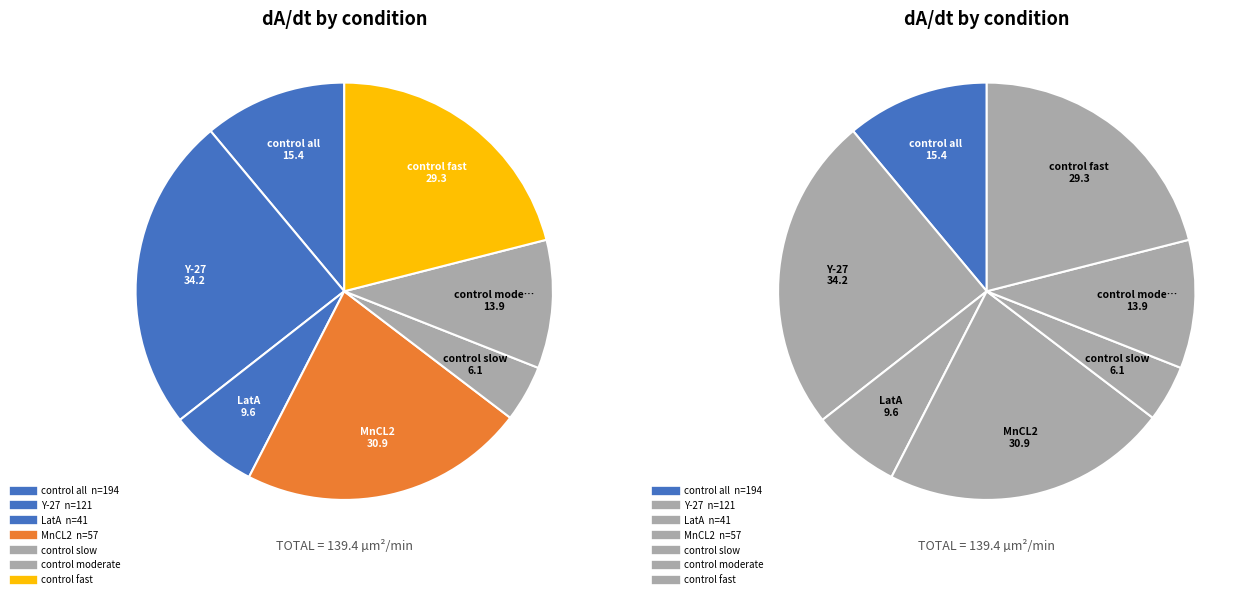

Rank the categories by value from lowest to highest.

control slow, LatA
 n=41, control moderate, control all
 n=194, control fast, MnCL2
 n=57, Y-27
 n=121